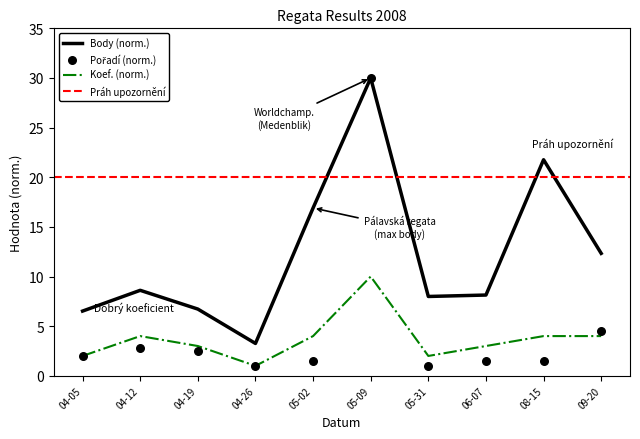

Which series contains the highest Y value?

Body